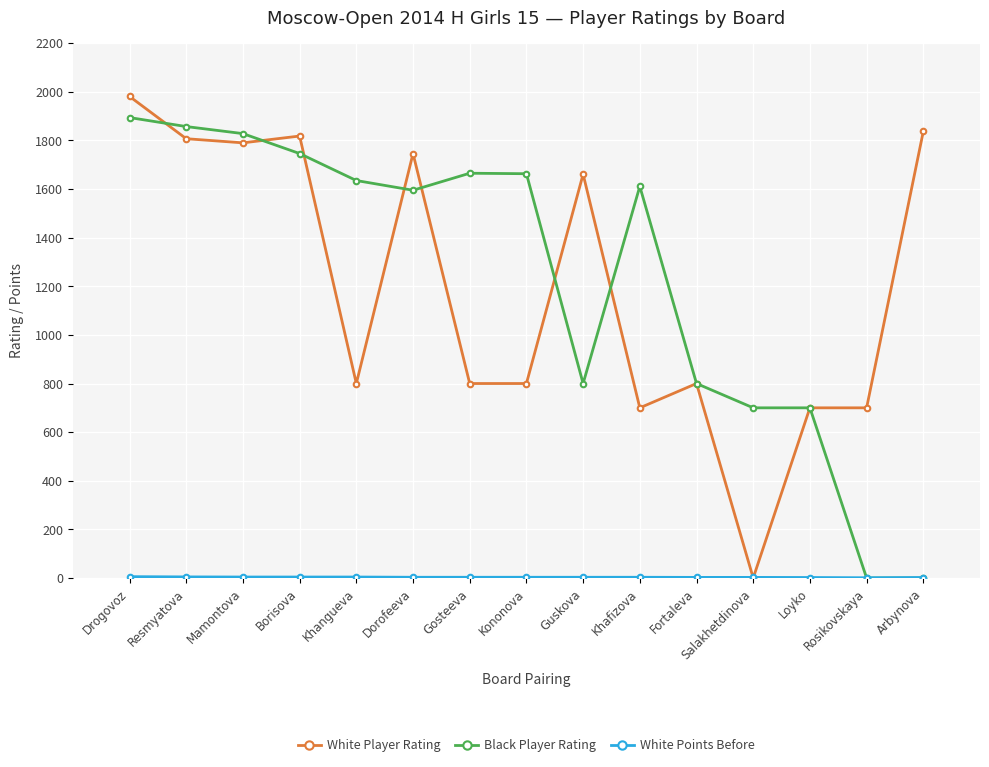

What is the difference between the second highest and second lowest values in the Black Player Rating series?

1857.0